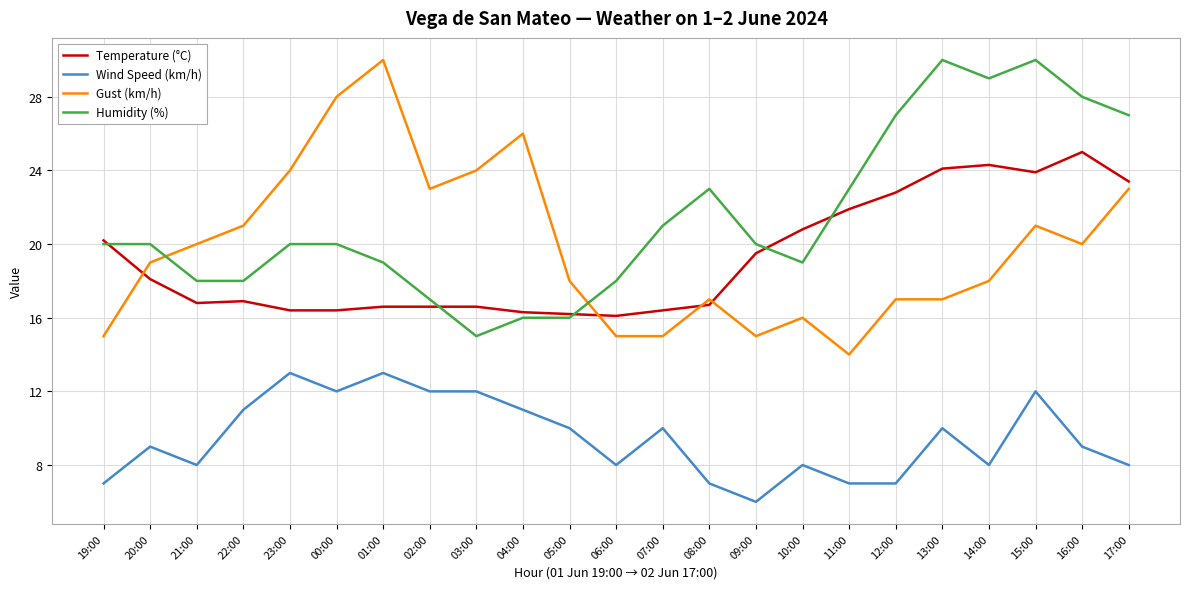

True or false: Humidity (%) and Wind Speed (km/h) cross at least once.

False